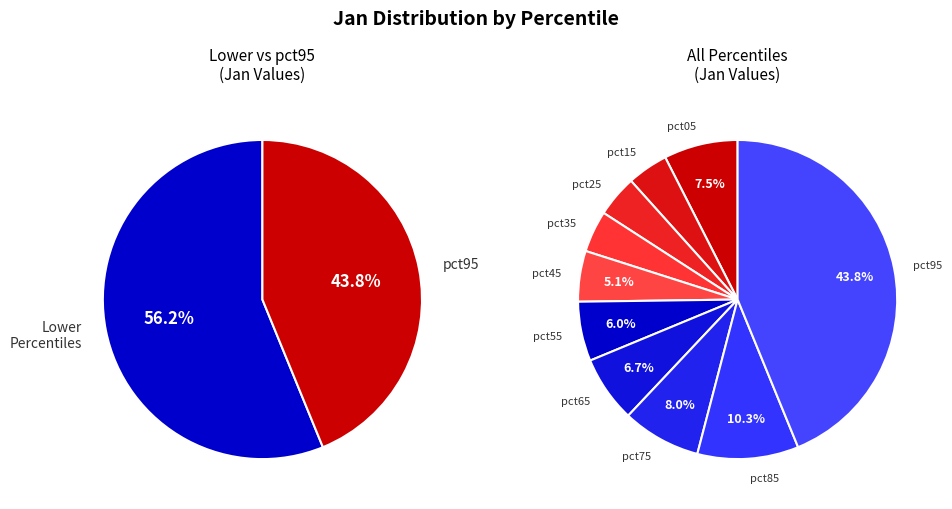

To the nearest percent, what is the average slice percentage?

10%